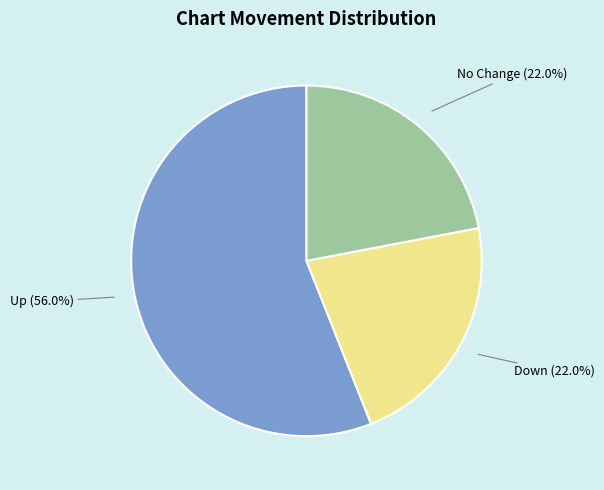

Is there a majority slice in this chart?

Yes